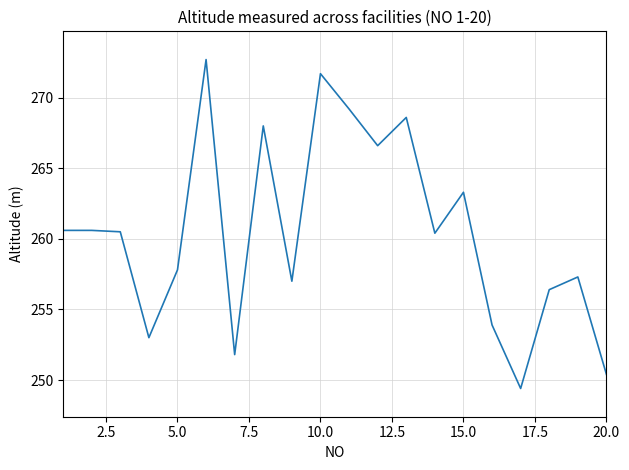

What is the difference between the maximum and minimum values?

23.3